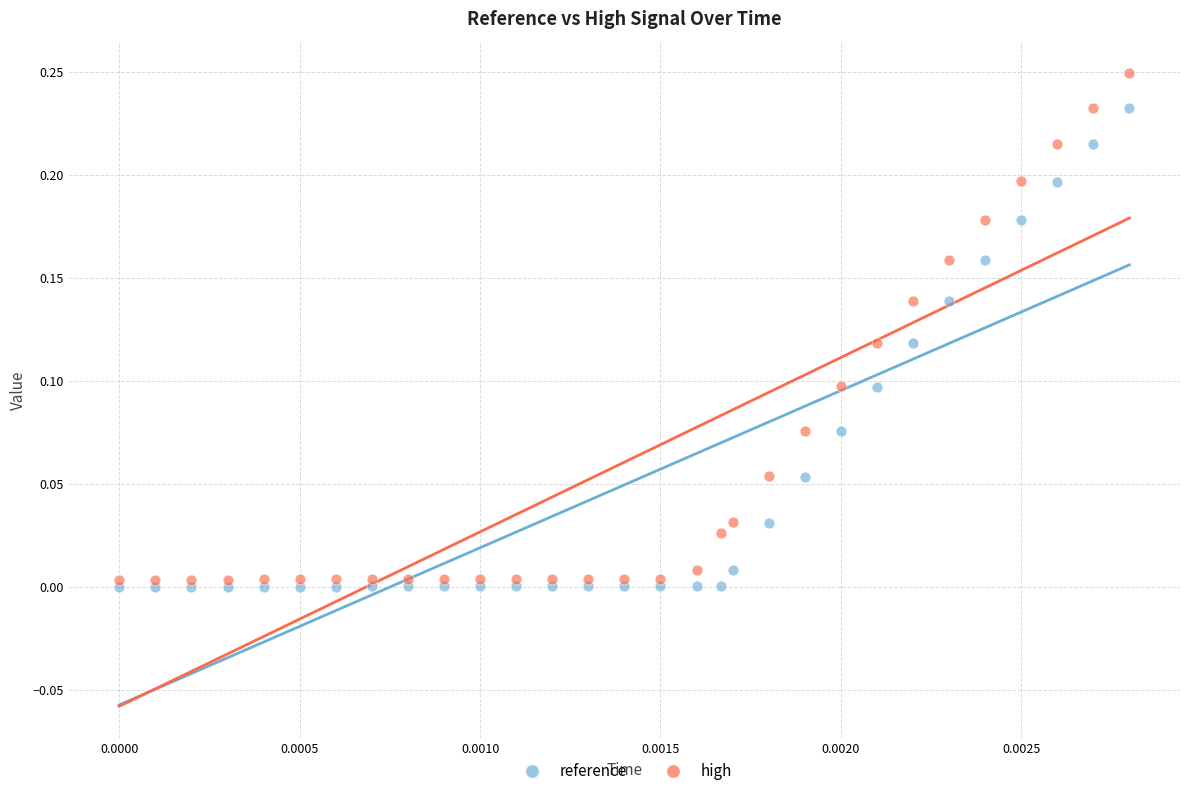

What are all the series names shown in the legend?

reference, high